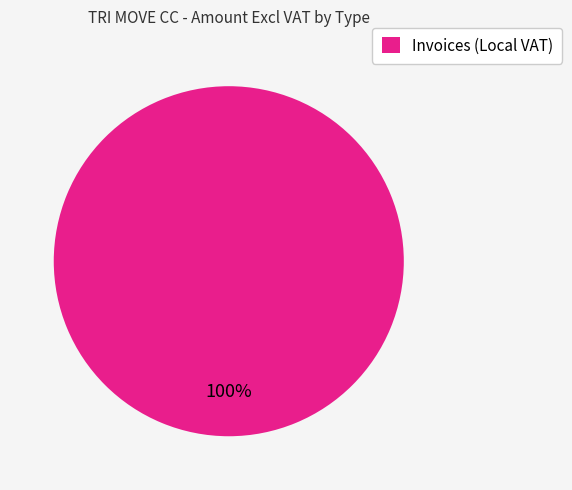

Is there any slice that represents more than half of the pie?

Yes